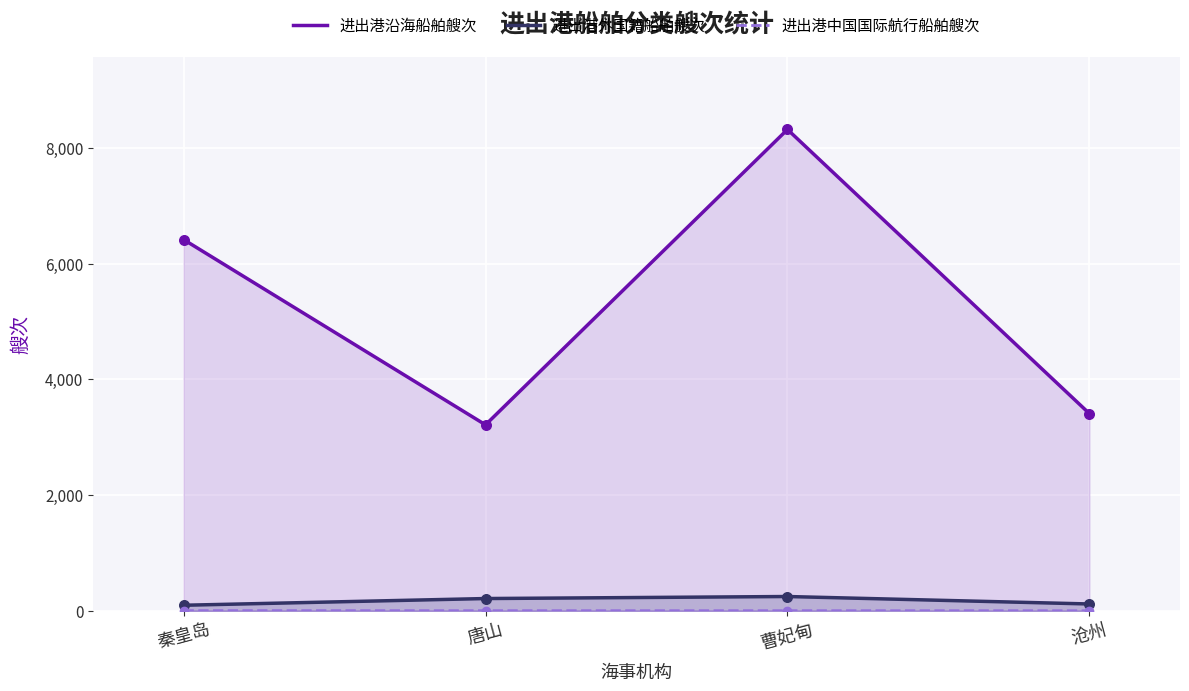

What are all the series names shown in the legend?

进出港沿海船舶艘次, 进出港外国籍船舶艘次, 进出港中国国际航行船舶艘次